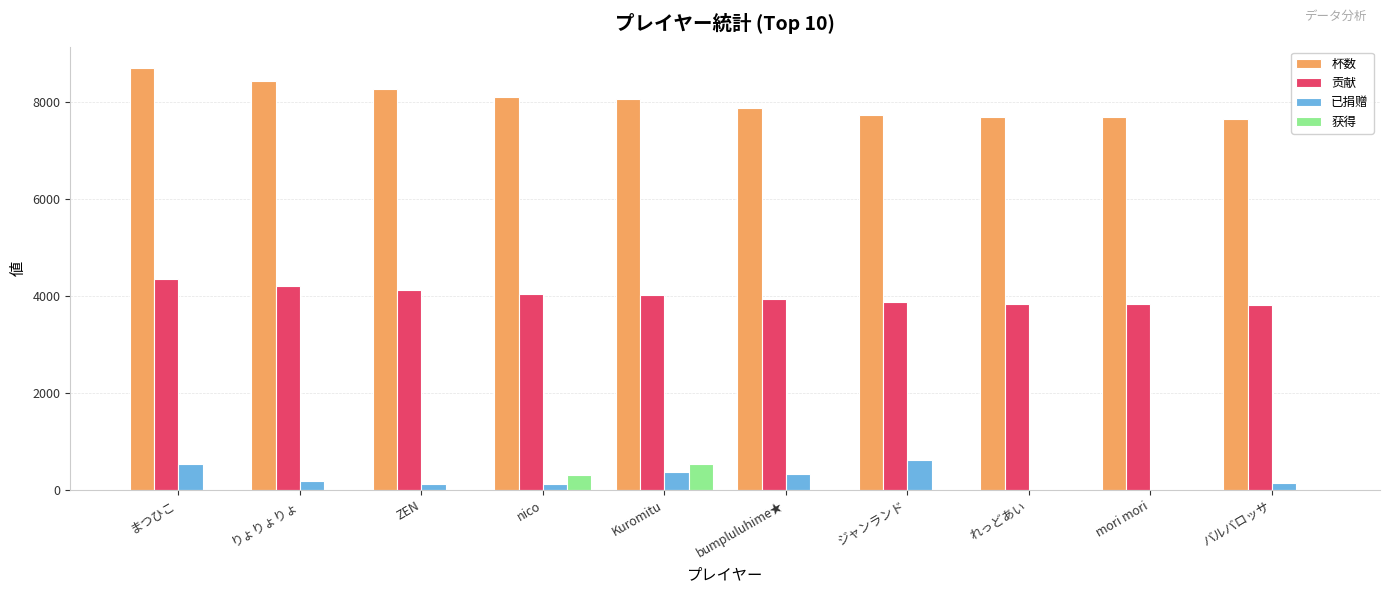

What is the sum of all 杯数 values?

80158